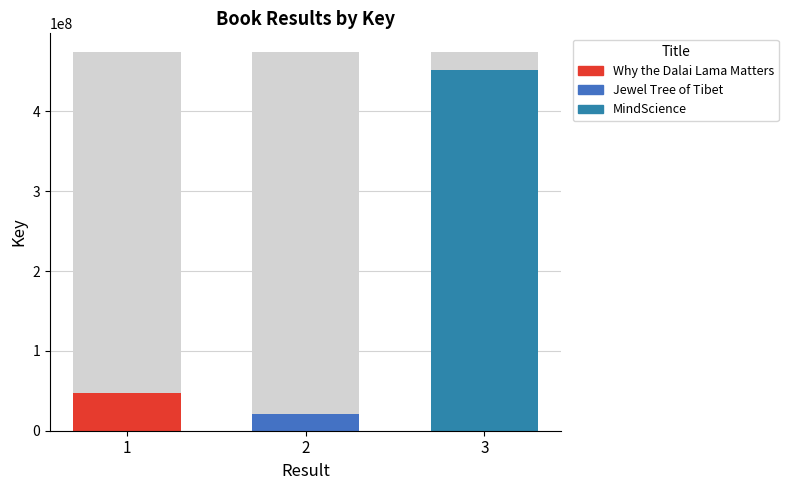

What is the sum of the values at 3 and 2?

472903212